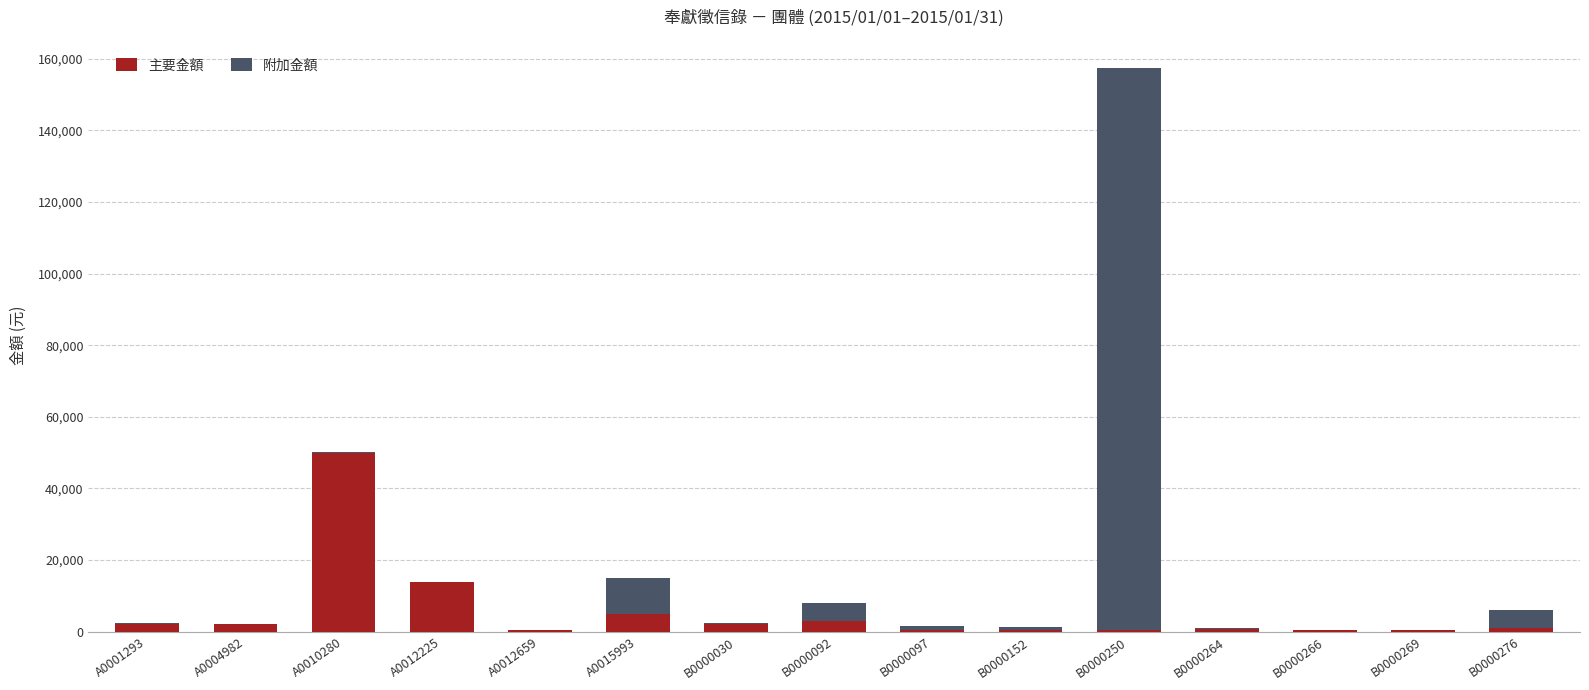

Where is 主要金額 nearest to the value 25200?

A0012225